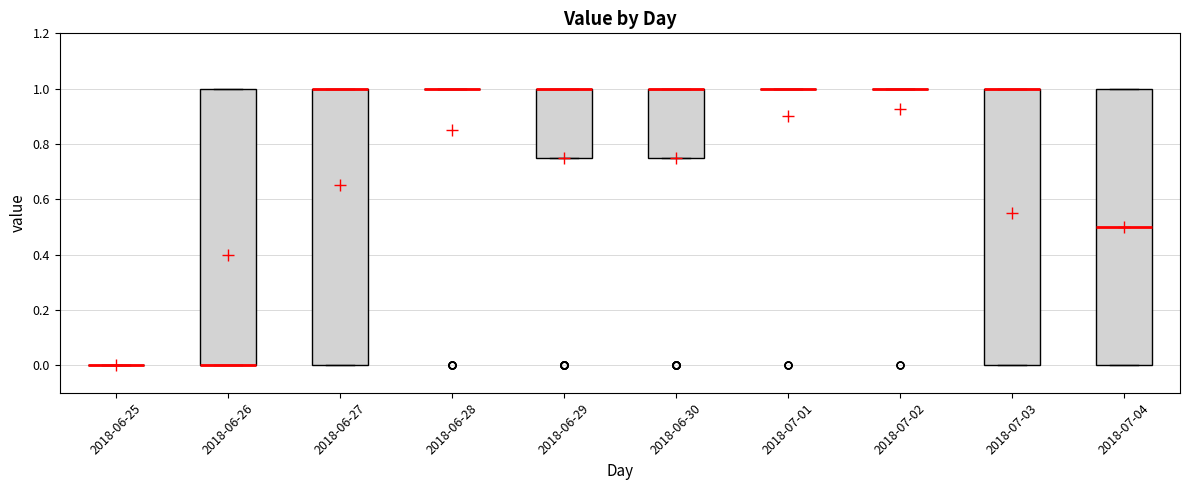

Reading left to right, read every box against the y-axis: the position of its median line, the range the box covers, and the ends of its whiskers. The values are not printed on the chart, so give them approximately, as read against the axis.

2018-06-25: box collapsed to a line at 0.00, whiskers 0.00 to 0.00
2018-06-26: median 0.00 (drawn on the box's lower edge), box 0.00 to 1.00, whiskers 0.00 to 1.00
2018-06-27: median 1.00 (drawn on the box's upper edge), box 0.00 to 1.00, whiskers 0.00 to 1.00
2018-06-28: box collapsed to a line at 1.00, whiskers 1.00 to 1.00
2018-06-29: median 1.00 (drawn on the box's upper edge), box 0.76 to 1.00, whiskers 0.76 to 1.00
2018-06-30: median 1.00 (drawn on the box's upper edge), box 0.76 to 1.00, whiskers 0.76 to 1.00
2018-07-01: box collapsed to a line at 1.00, whiskers 1.00 to 1.00
2018-07-02: box collapsed to a line at 1.00, whiskers 1.00 to 1.00
2018-07-03: median 1.00 (drawn on the box's upper edge), box 0.00 to 1.00, whiskers 0.00 to 1.00
2018-07-04: median 0.50, box 0.00 to 1.00, whiskers 0.00 to 1.00